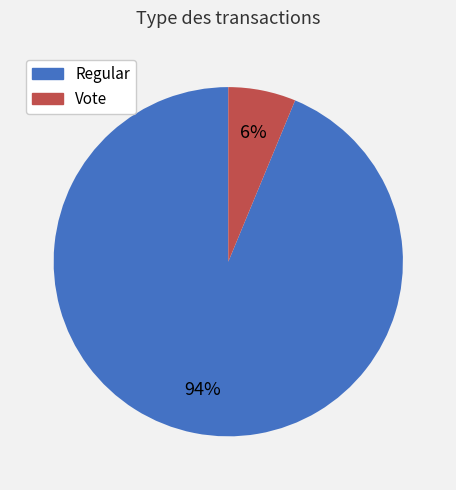

True or false: Vote accounts for 6% of the total.

True